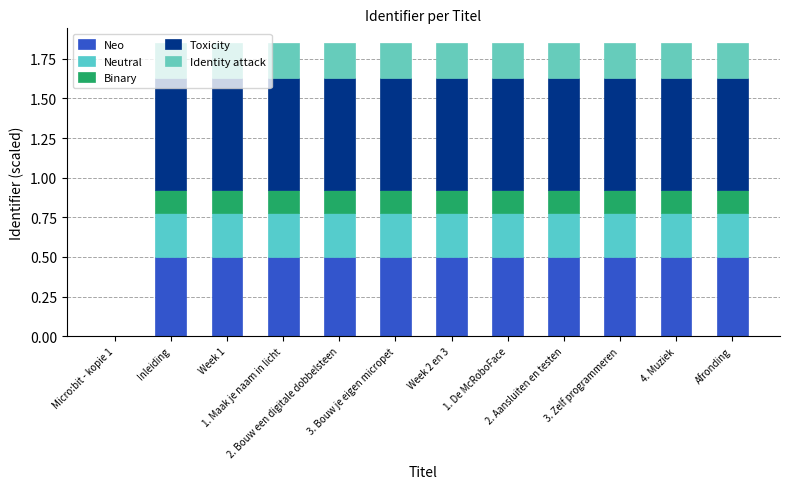

At how many categories does at least one series exceed 0?

11